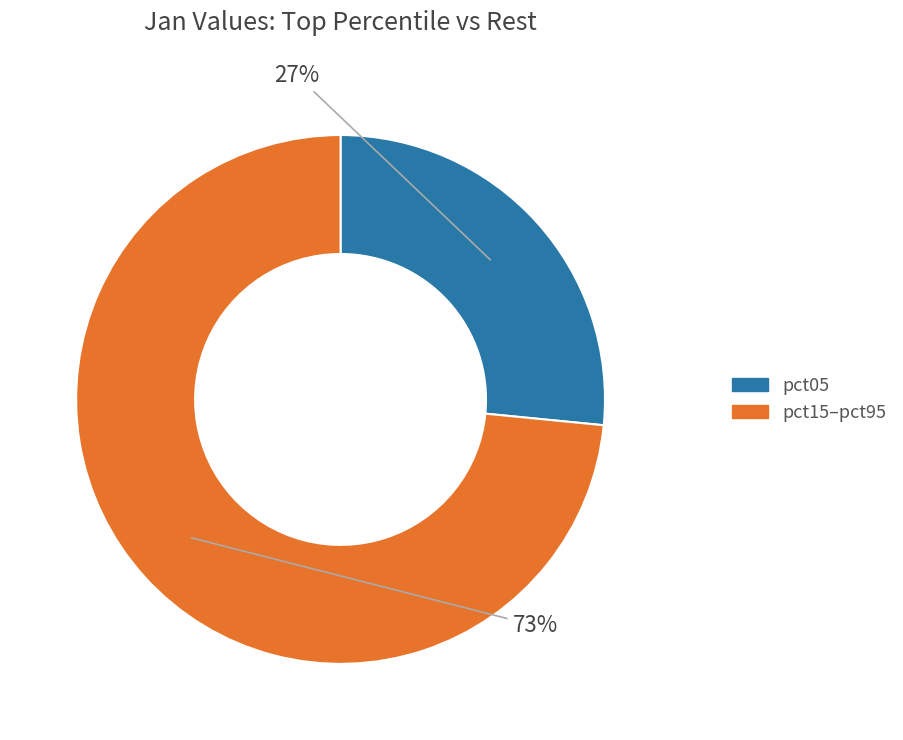

Does any single category account for the majority?

Yes